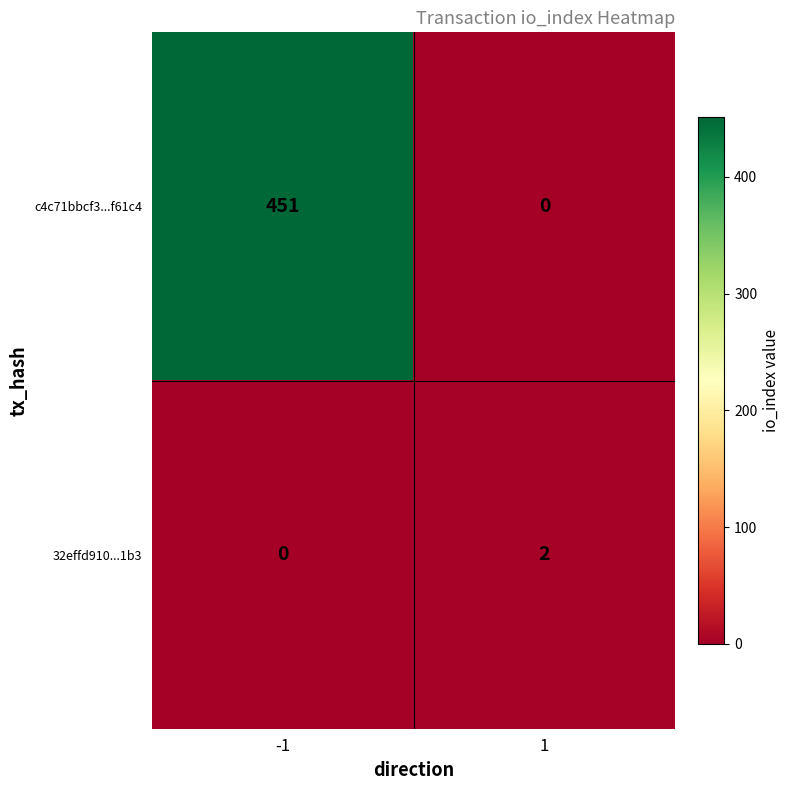

List the series in order of their overall mean, highest first.

c4c71bbcf3...f61c4, 32effd910...1b3